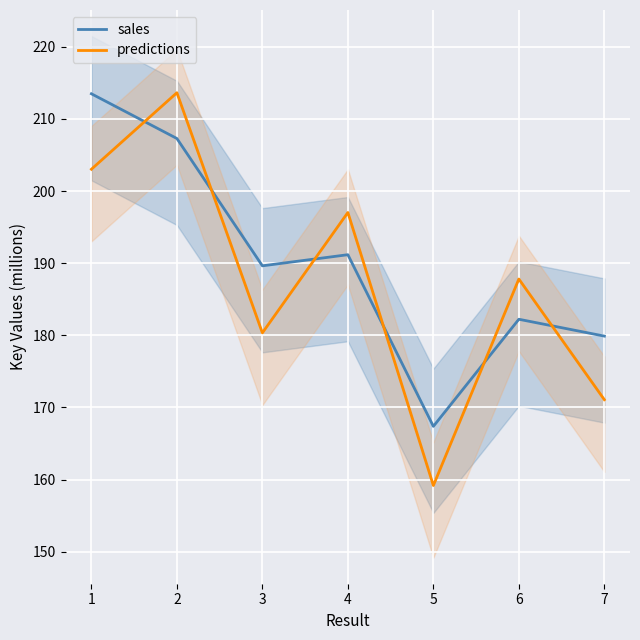

What is the value of the predictions point at the 1st from the left?

203.0